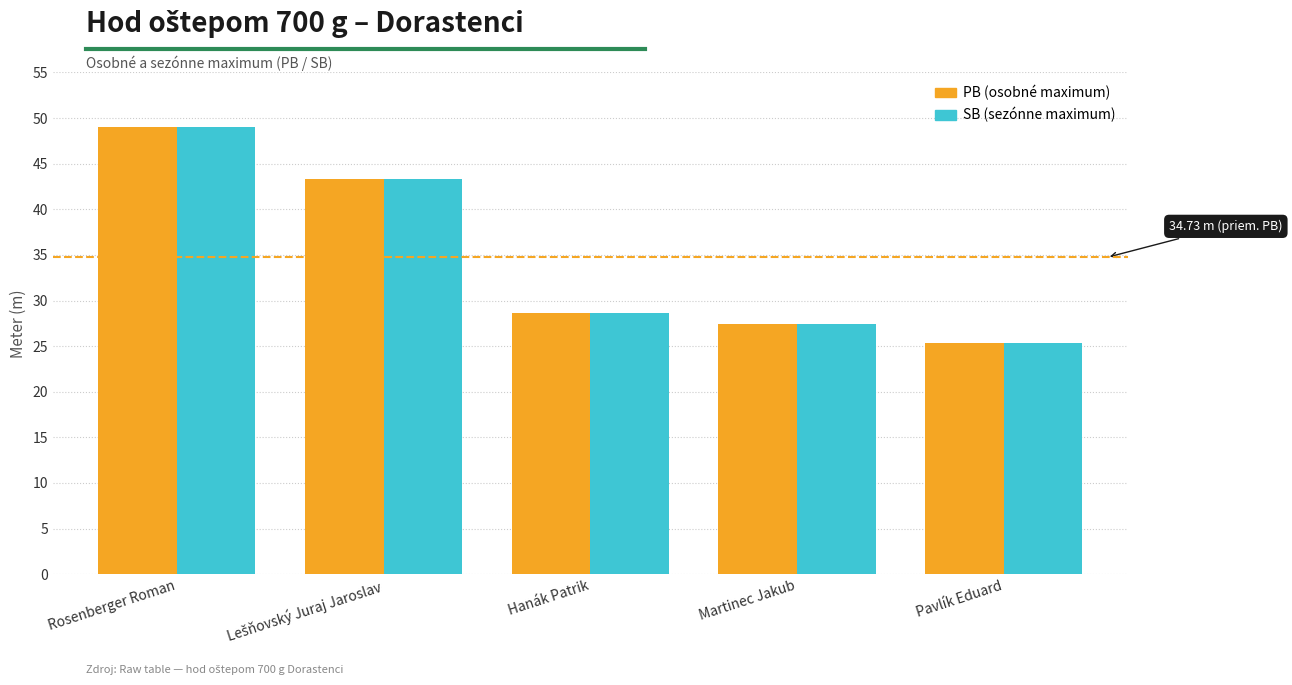

What is the maximum value shown in the chart?

49.0